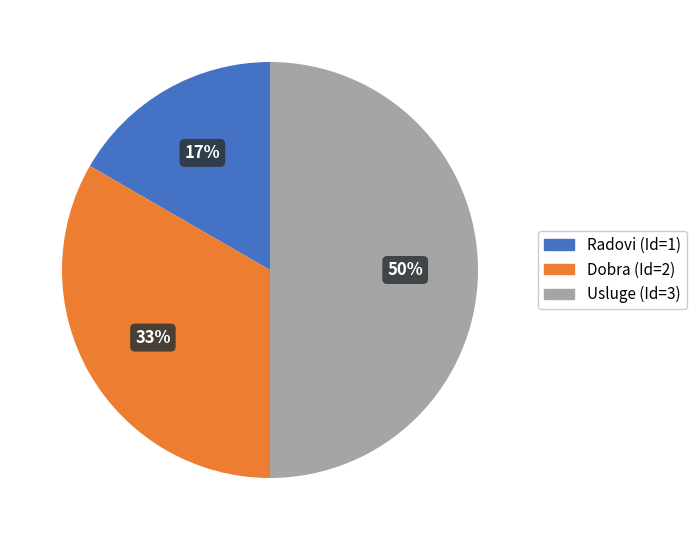

Count the number of slices in the pie.

3